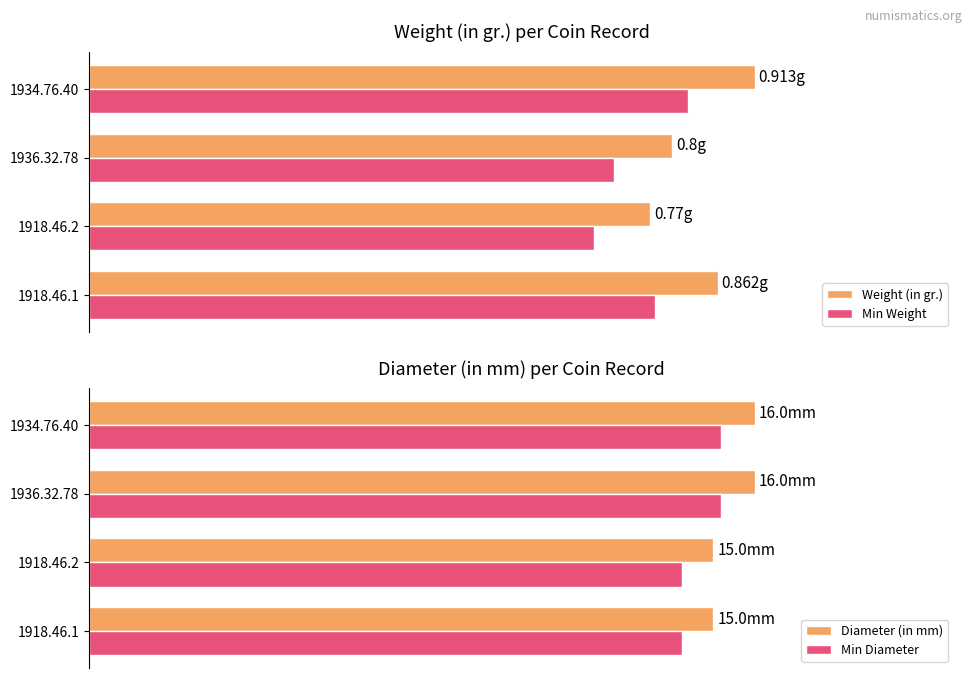

How many Min Weight values are between 0 and 1?

4